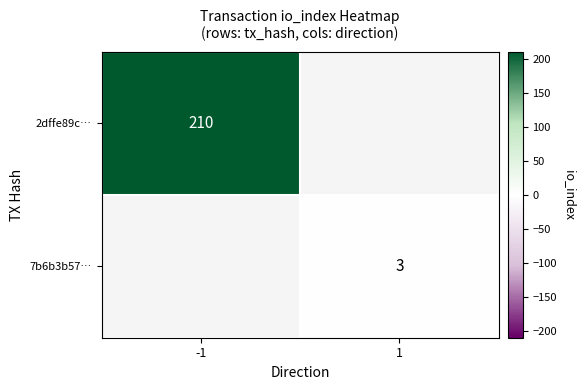

The value of 2dffe89c… at -1 is 210. True or false?

True